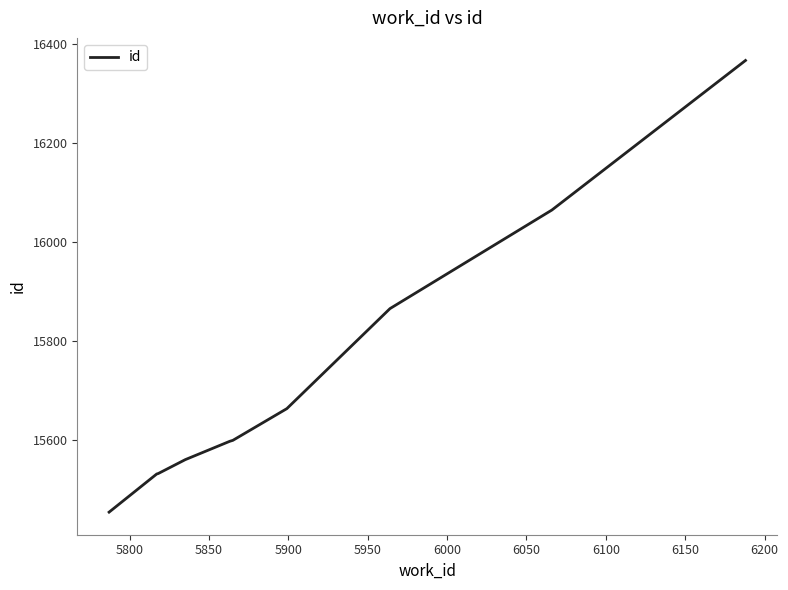

What is the maximum value shown in the chart?

16366